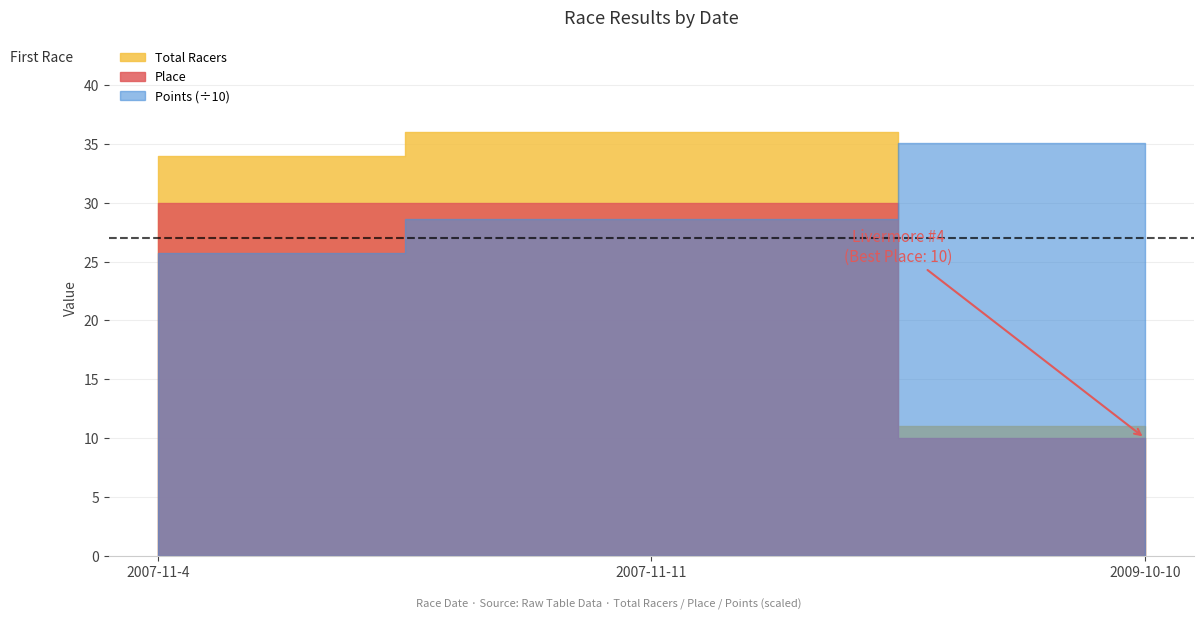

Reading right to left, transcribe all the data shown in this chart.

Total Racers: 11.0	36.0	34.0
Points: 350.4	286.2	256.8
Place: 10.0	30.0	30.0